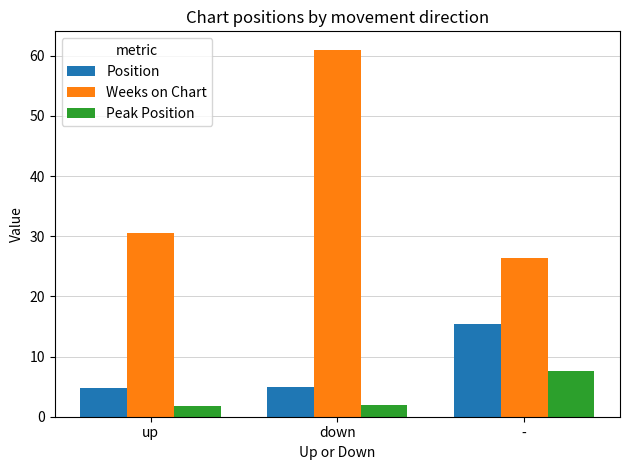

At which category does the chart reach its peak across all series?

down